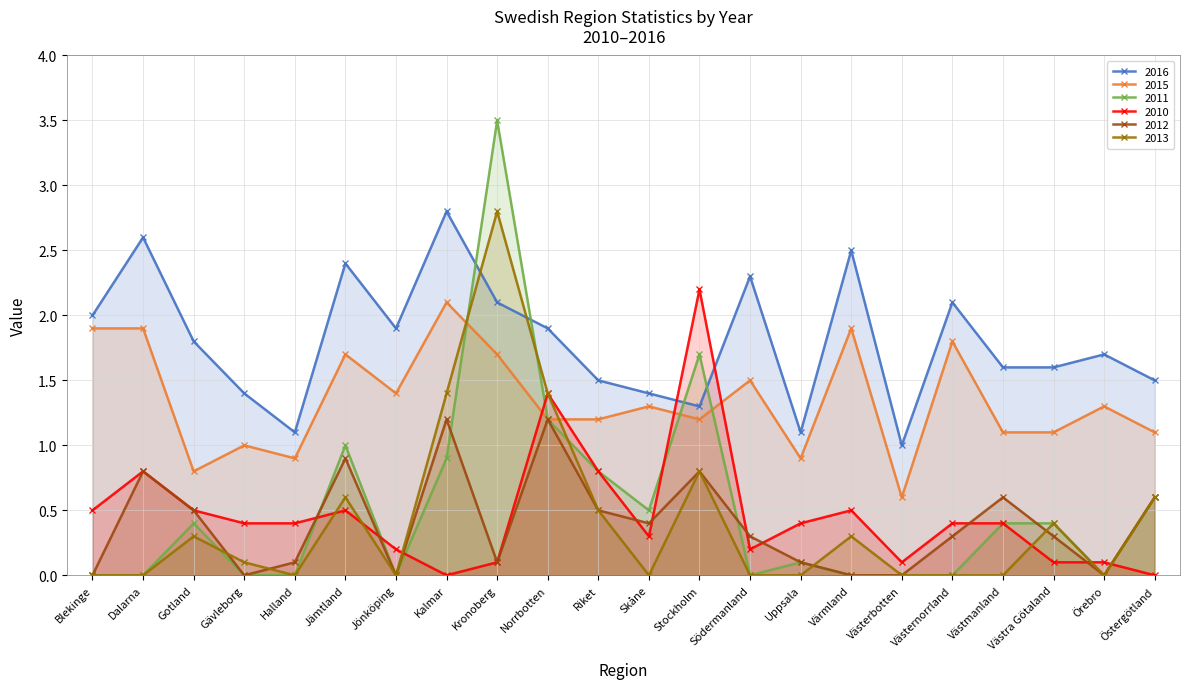

The 2011 series shows -1.7 at Södermanland. True or false?

False